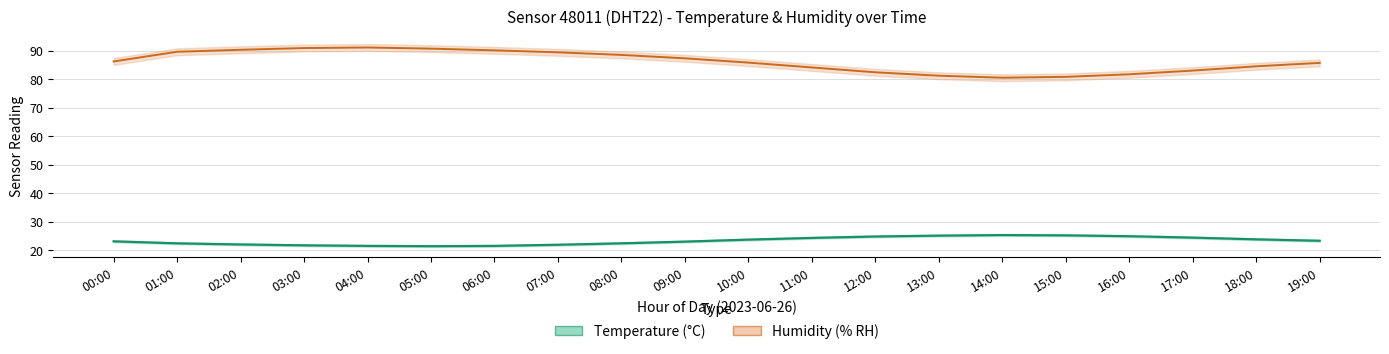

At how many categories does at least one series exceed 49?

20